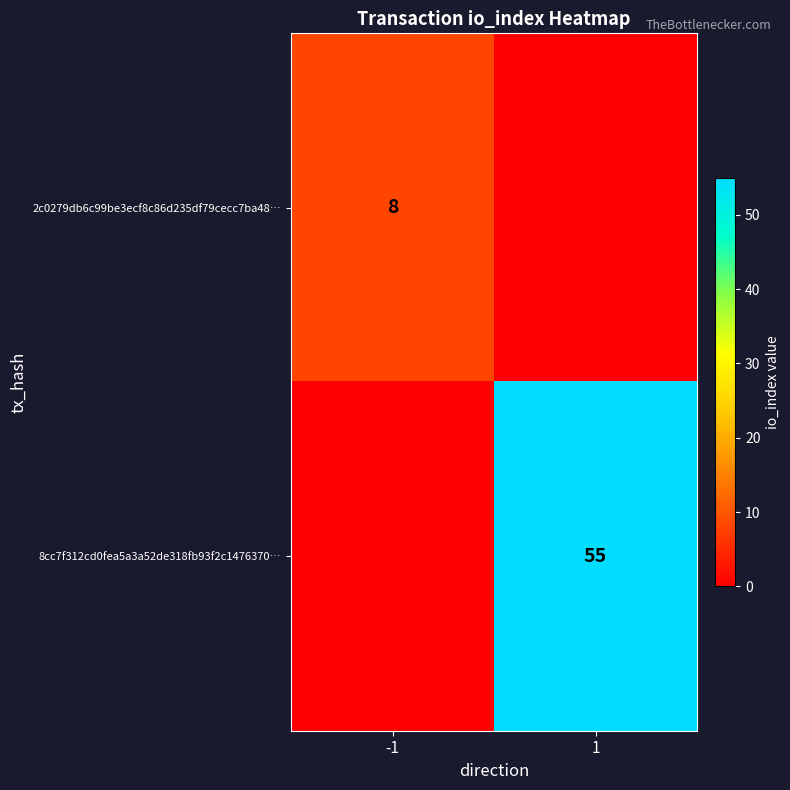

The 8cc7f312cd0fea5a3a52de318fb93f2c1476370… series shows 29 at 1. True or false?

False